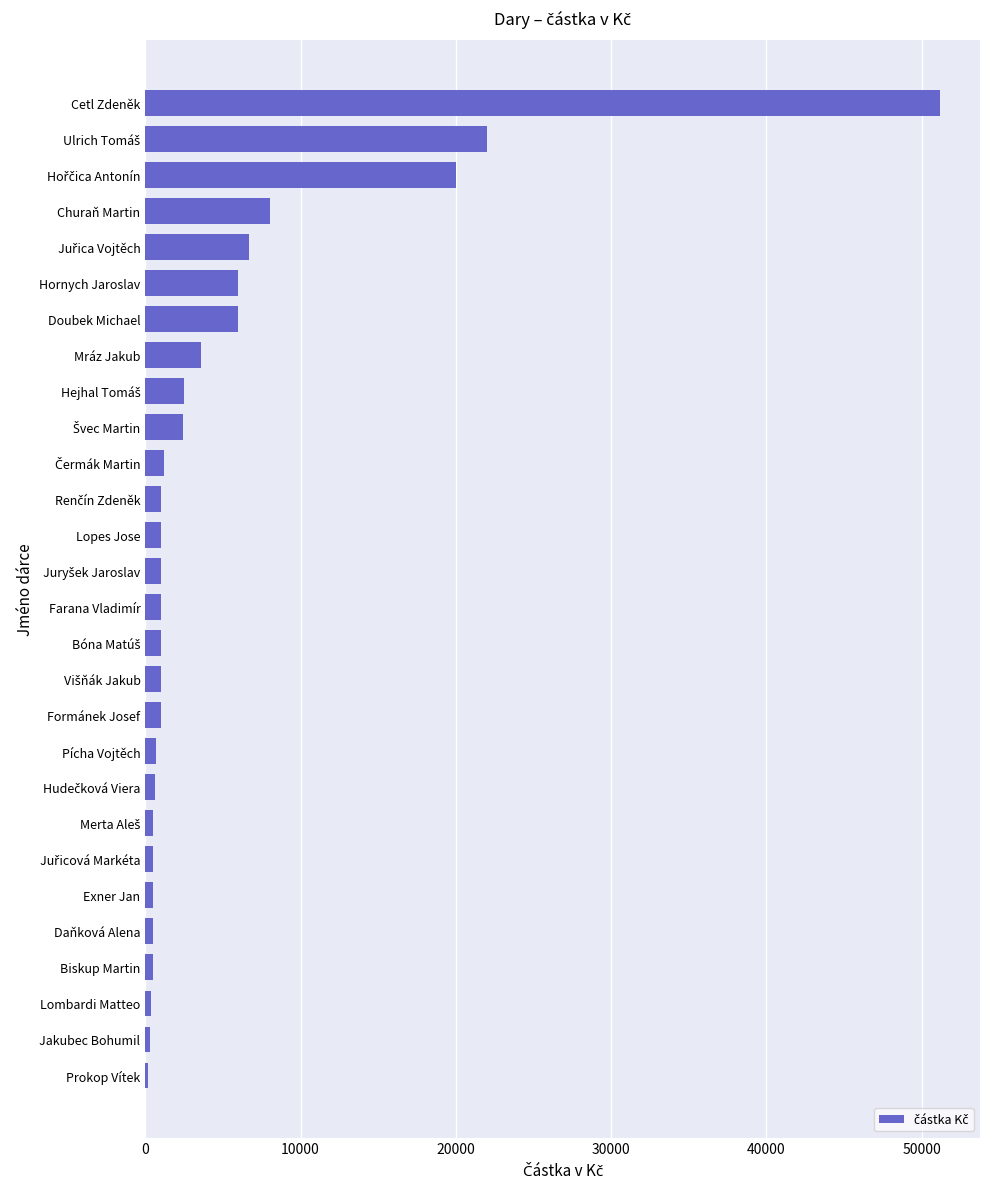

At which category does the chart reach its peak across all series?

Cetl Zdeněk